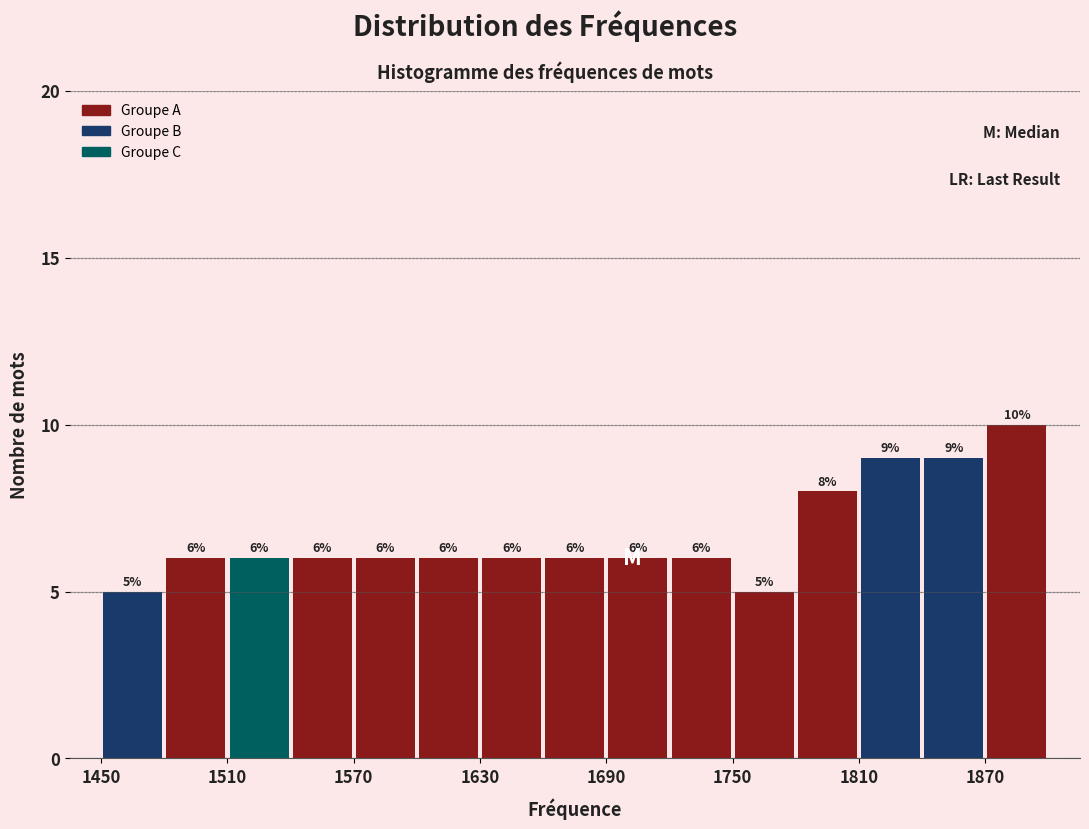

Read against the x-axis, roughly where is the centre of the tallest bar?

1890